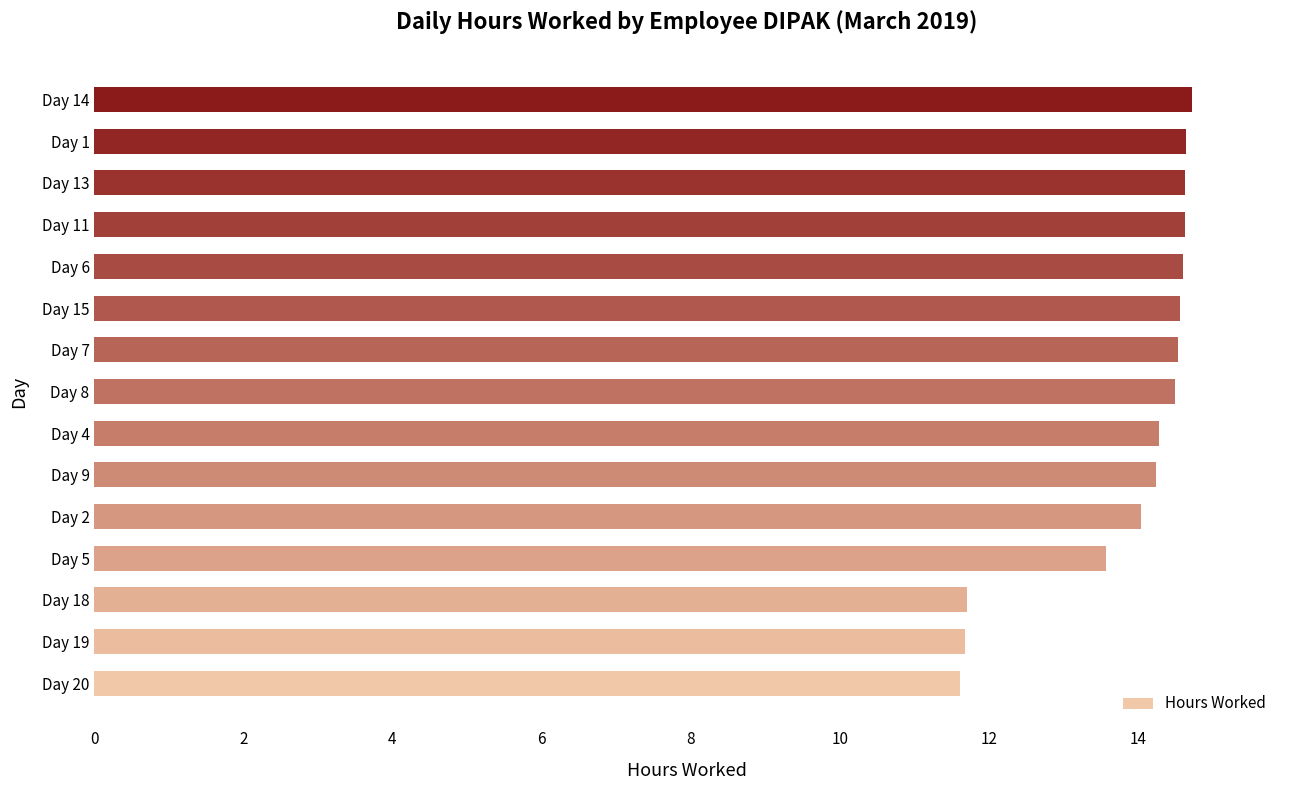

What is the difference between the maximum and minimum values?

3.1